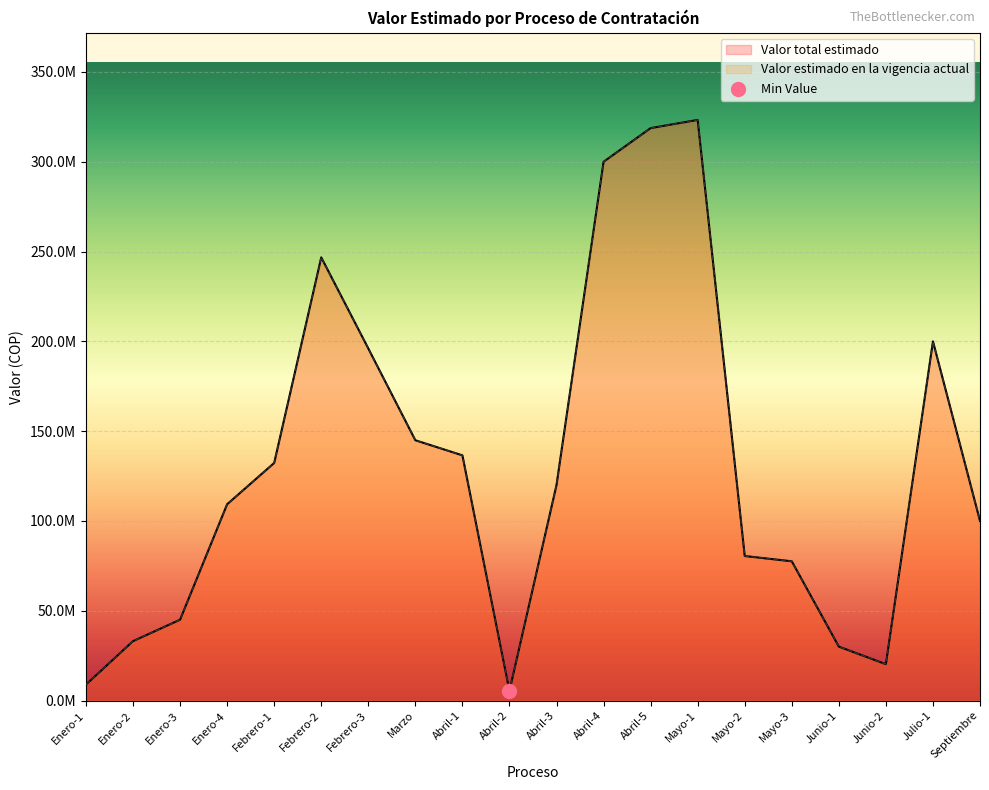

At which category is the sum across all series the highest?

Mayo-1